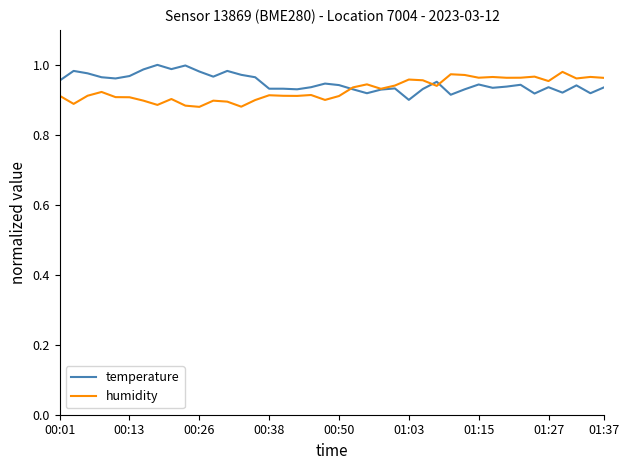

What are all the series names shown in the legend?

temperature, humidity